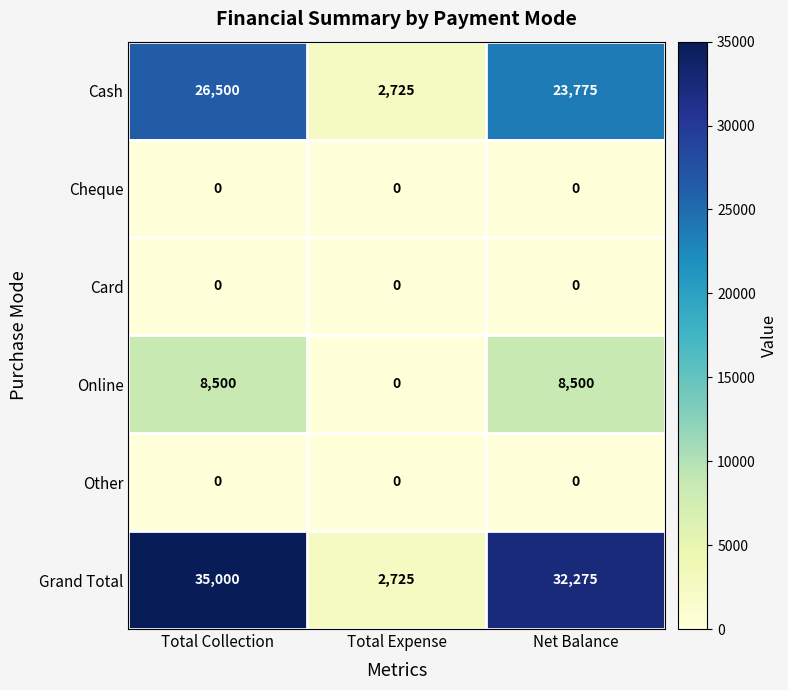

Which series has the widest spread of values?

Grand Total